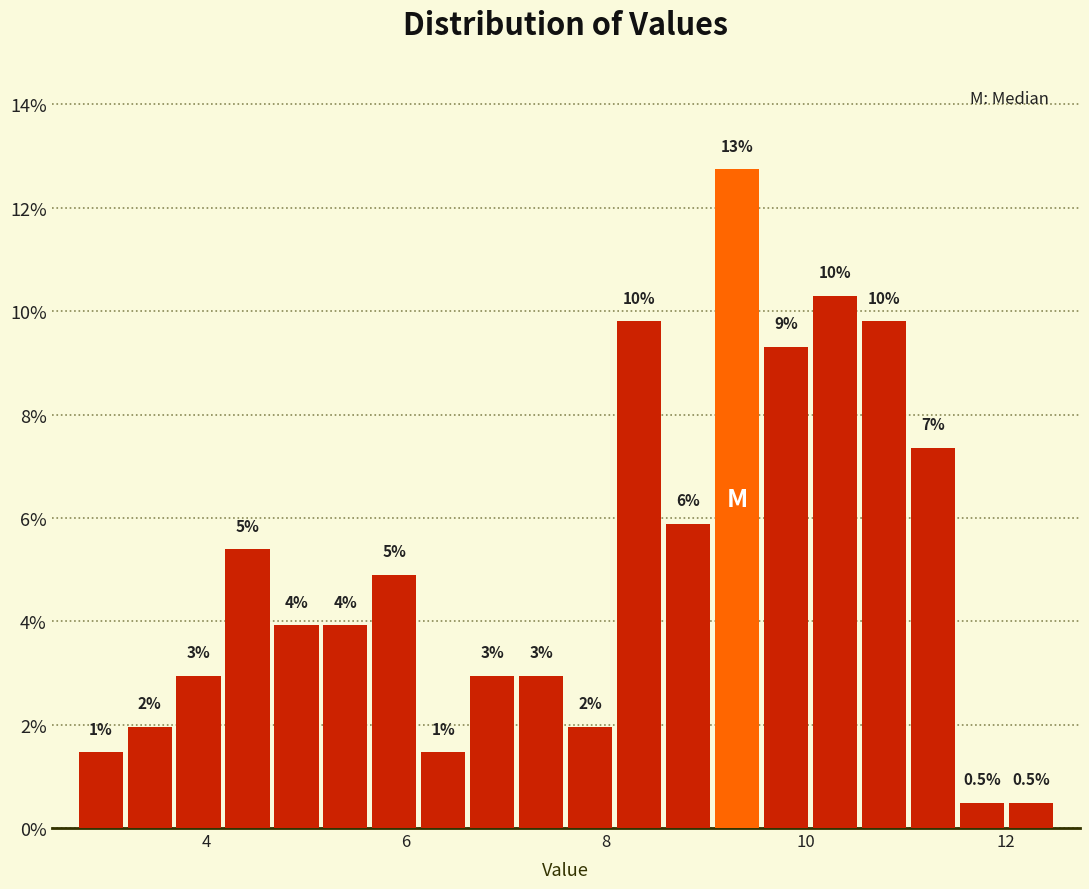

Read against the x-axis, roughly where is the centre of the tallest bar?

9.4